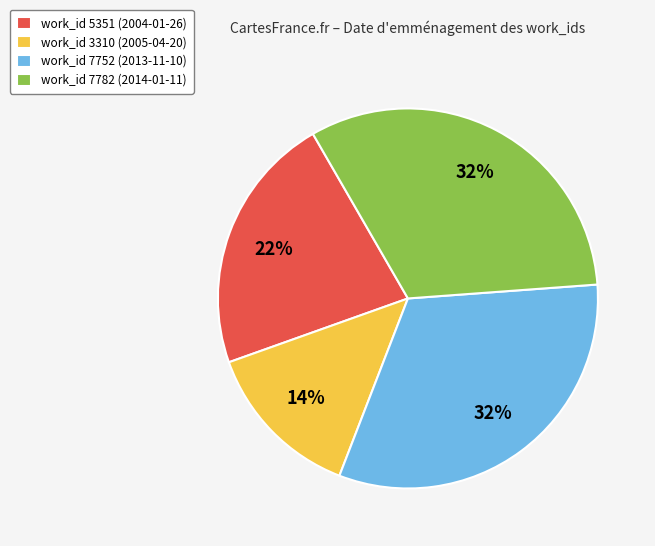

To the nearest percent, what is the difference between the work_id 5351 (2004-01-26) and work_id 3310 (2005-04-20) slice percentages?

8%